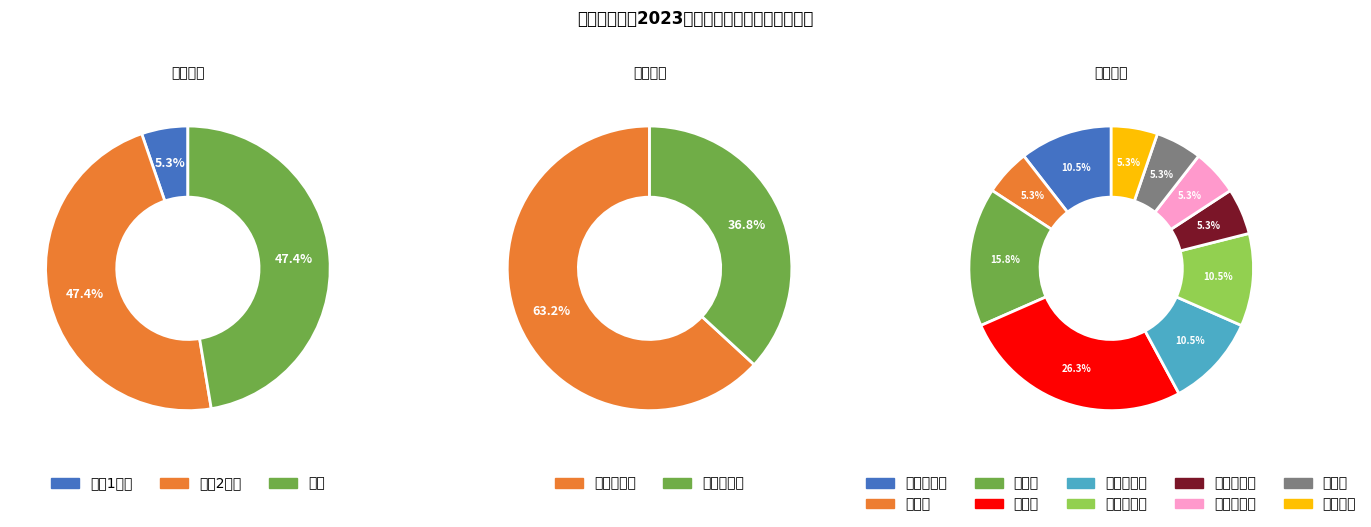

What is the total percentage of 中型 and 大（2）型?

94.7%